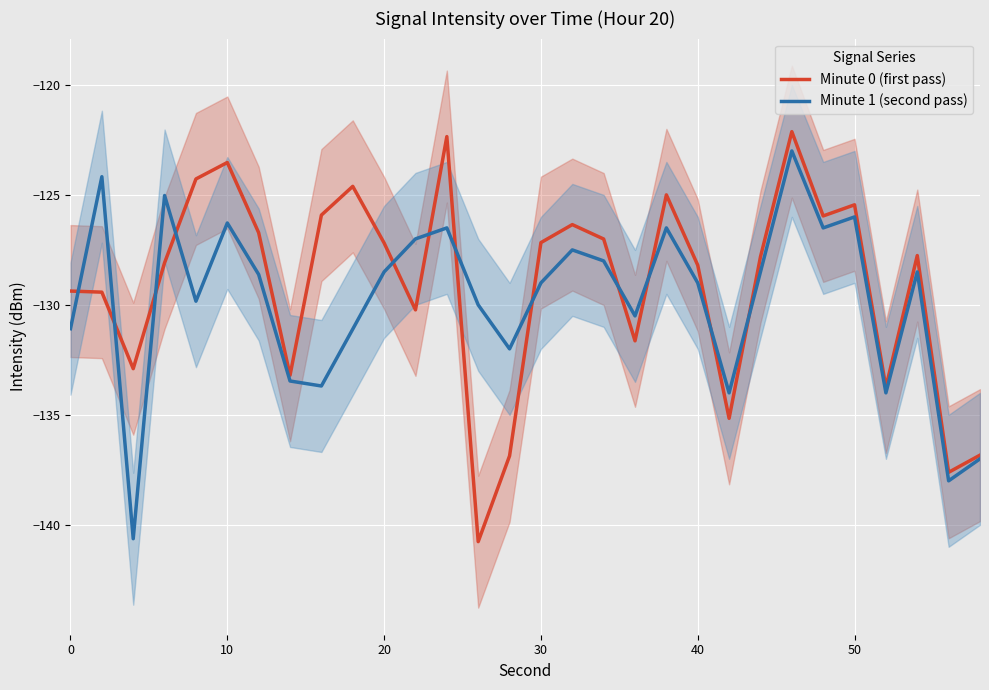

How many lines are shown in the chart?

2